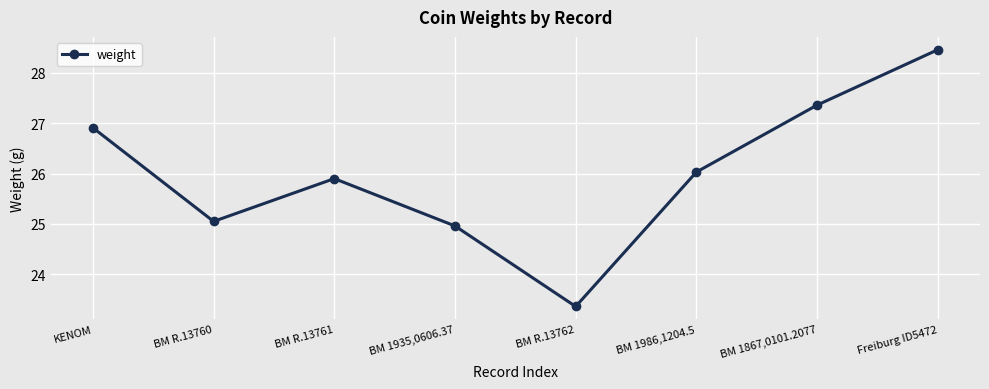

What is the minimum value shown in the chart?

23.4